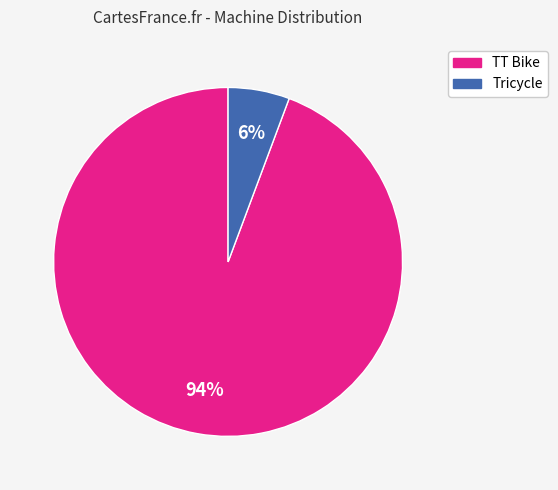

Is the sum of TT Bike and Tricycle greater than half?

Yes